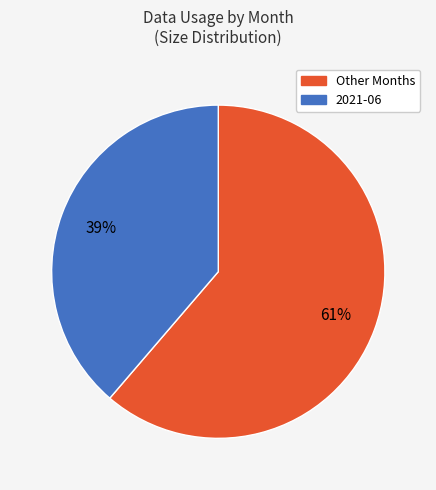

What is the largest slice in the pie chart?

Other Months